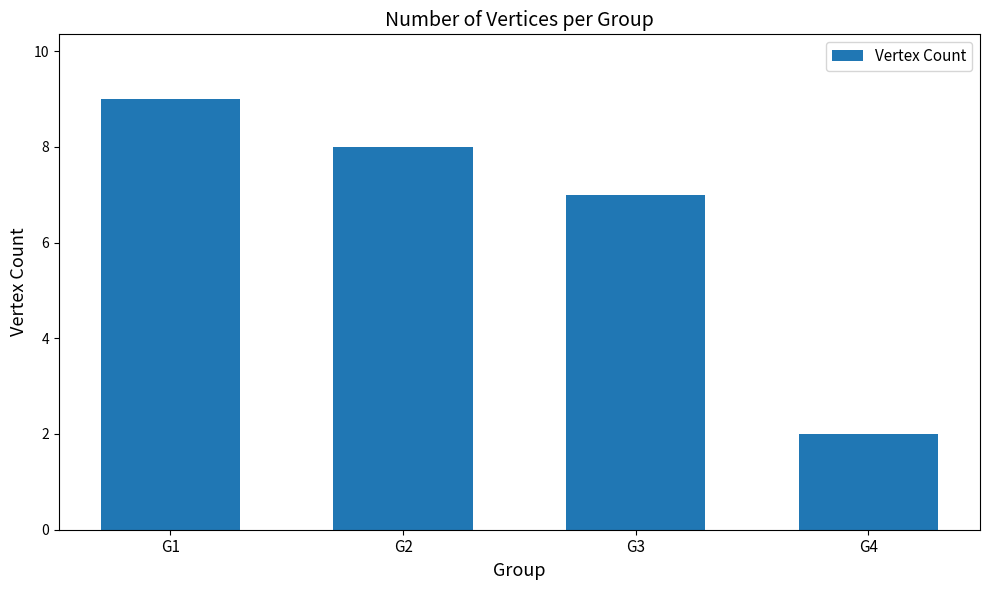

At which label does the data first exceed 8?

G1